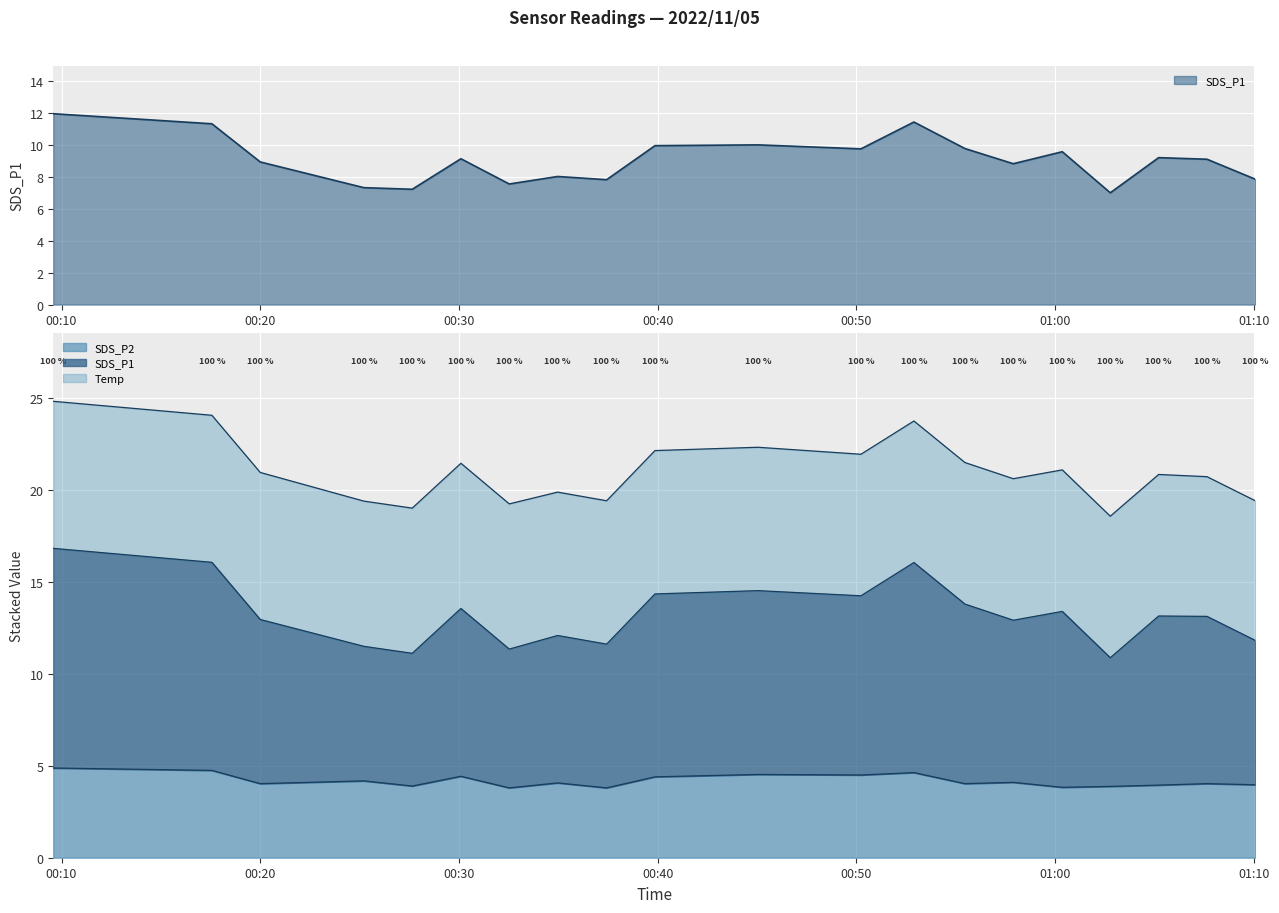

What is the label of the 5th point from the right?

2022/11/05 01:00:22